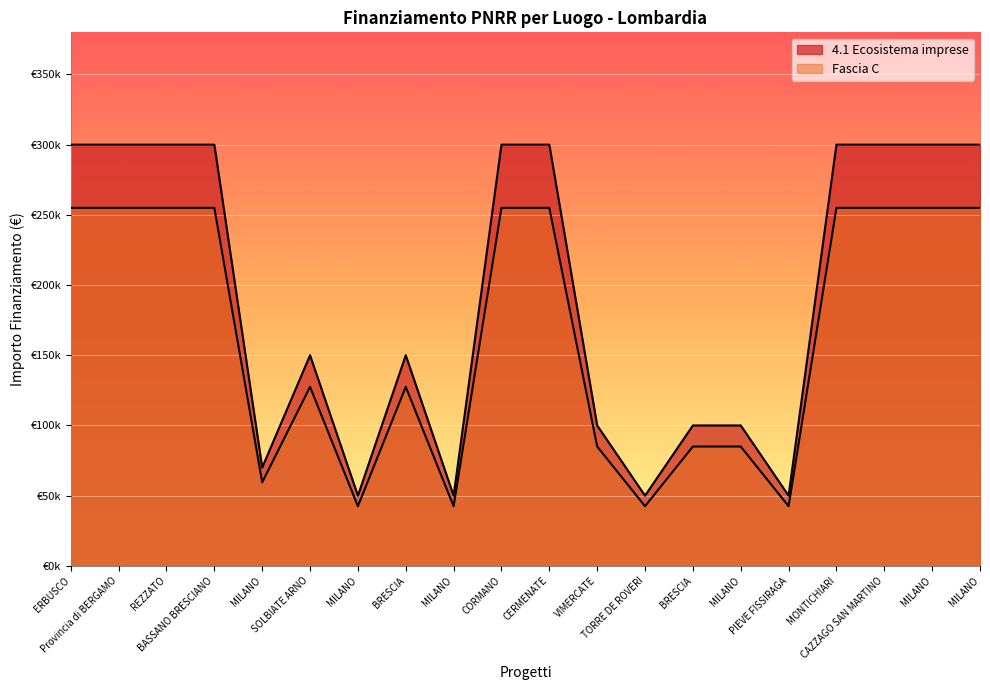

Reading left to right, what are all the values shown in this chart?

4.1 Ecosistema imprese: 300000	300000	300000	300000	70000	150000	50000	150000	50000	300000	300000	100000	50000	100000	100000	50000	300000	300000	300000	300000
Fascia C: 255000	255000	255000	255000	59500	127500	42500	127500	42500	255000	255000	85000	42500	85000	85000	42500	255000	255000	255000	255000